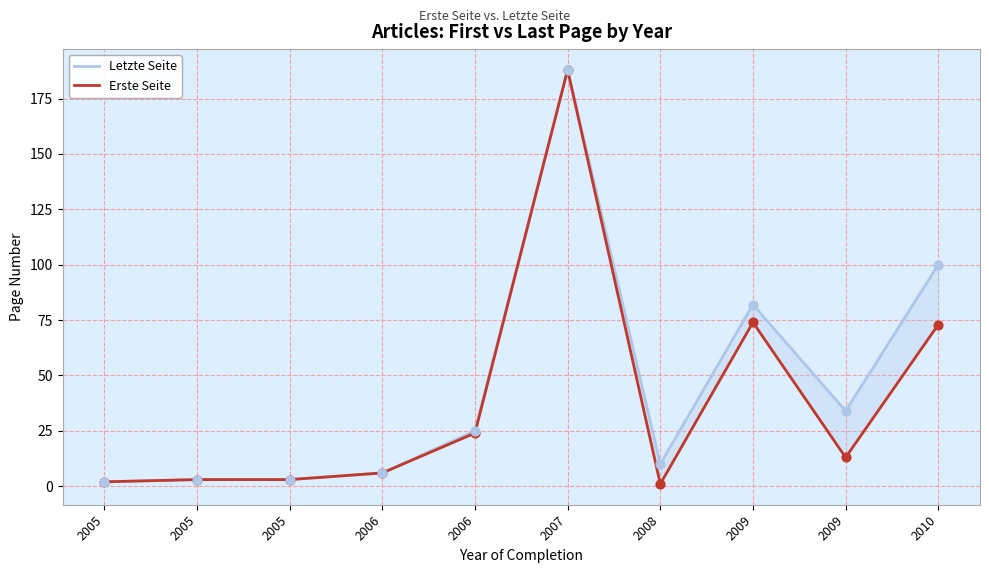

What are all the series names shown in the legend?

Letzte Seite, Erste Seite